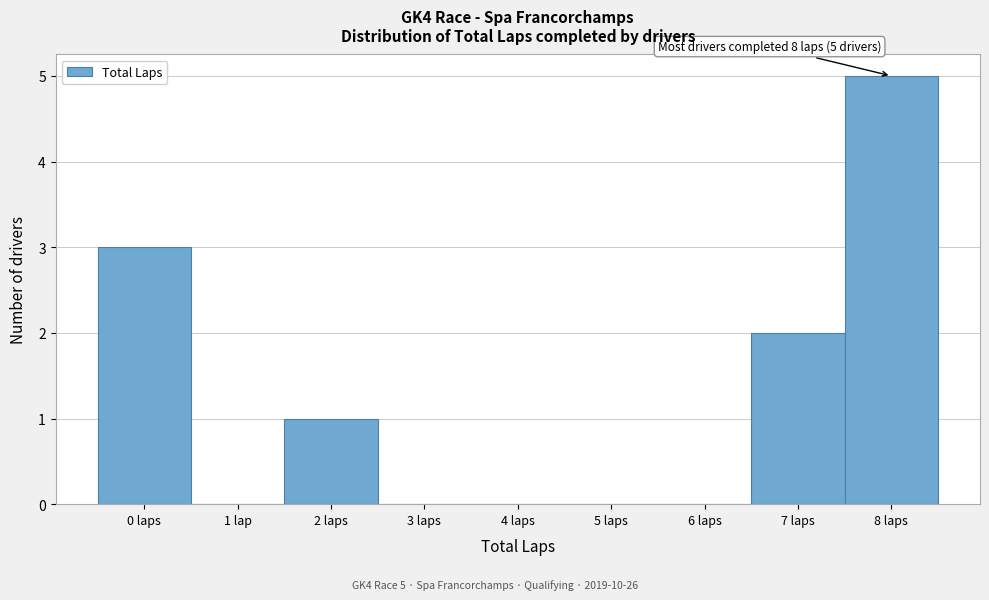

Reading left to right, transcribe all the data shown in this chart.

0 laps=3	1 lap=0	2 laps=1	3 laps=0	4 laps=0	5 laps=0	6 laps=0	7 laps=2	8 laps=5